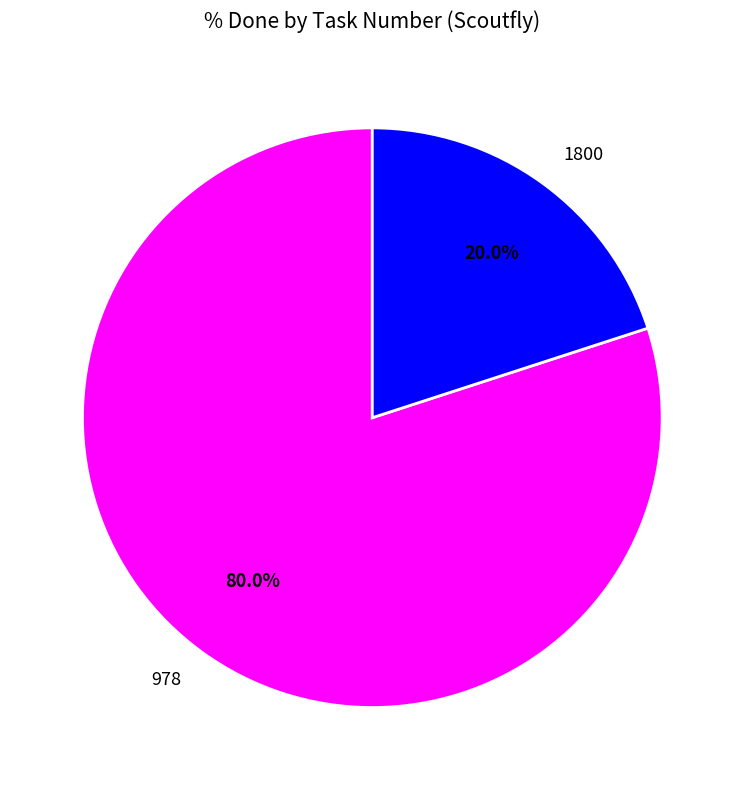

Combined, do 978 and 1800 account for over 50%?

Yes